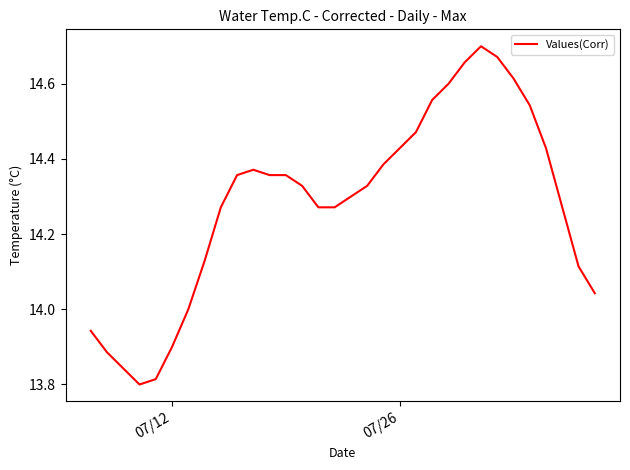

What is the difference between the maximum and minimum values?

0.9